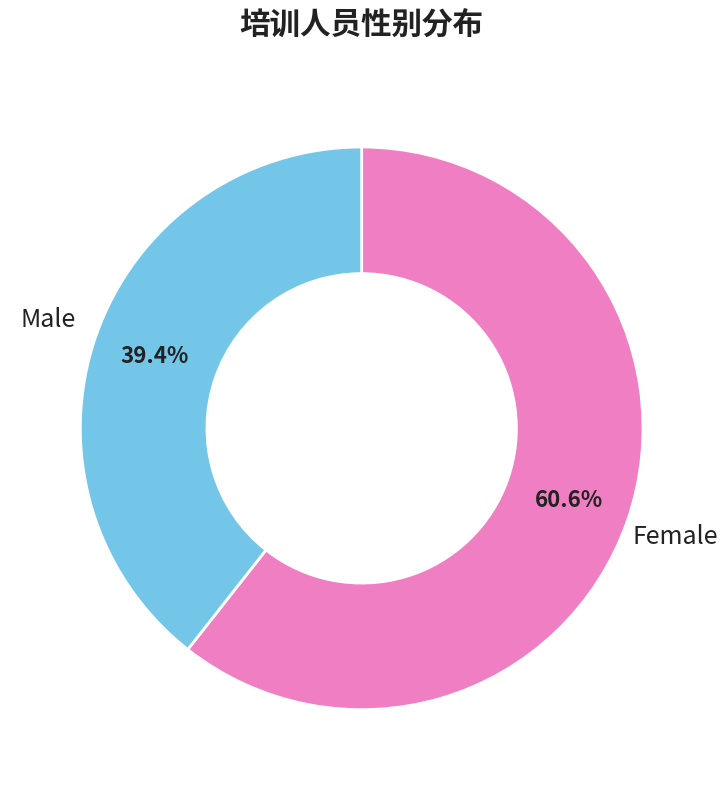

Does any single category account for the majority?

Yes